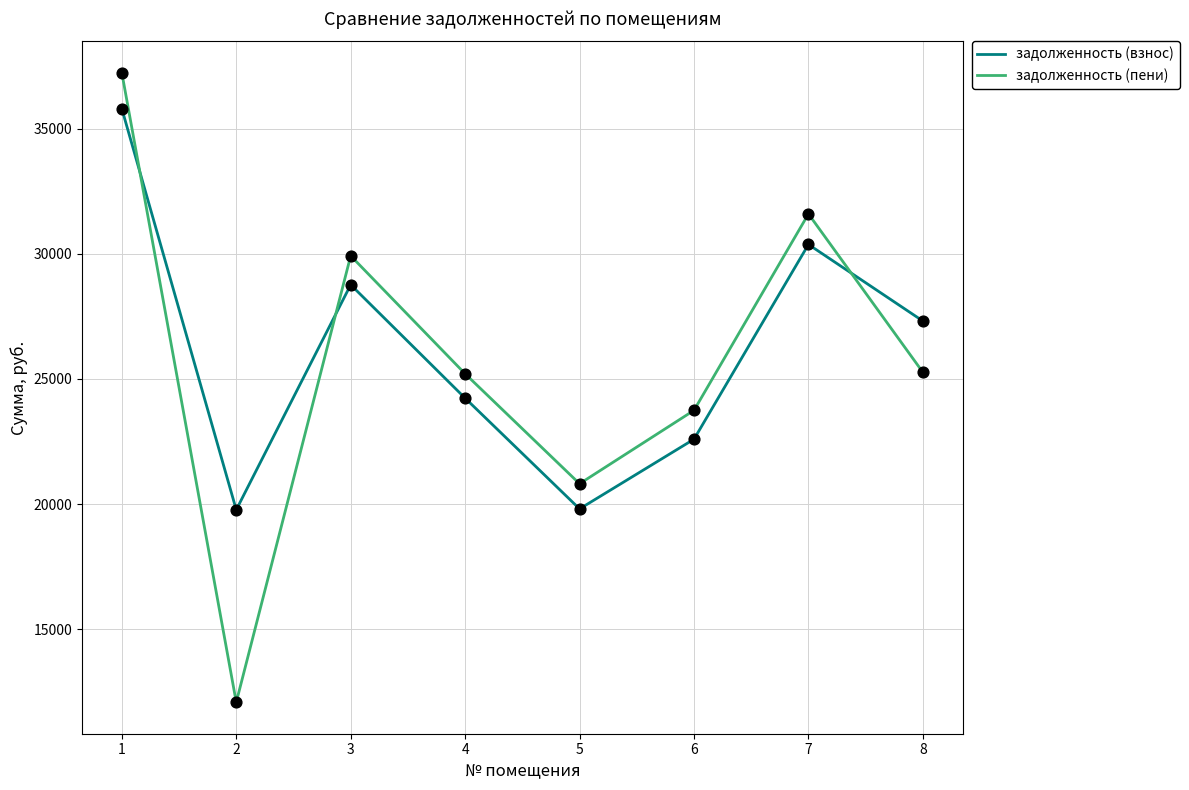

At how many categories does at least one series exceed 33061?

1